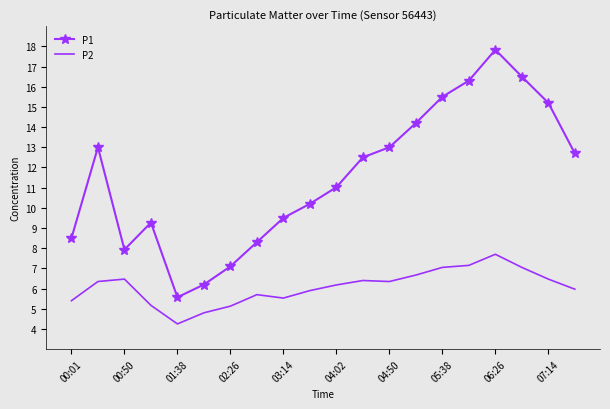

Which series has the largest range (max minus min)?

P1